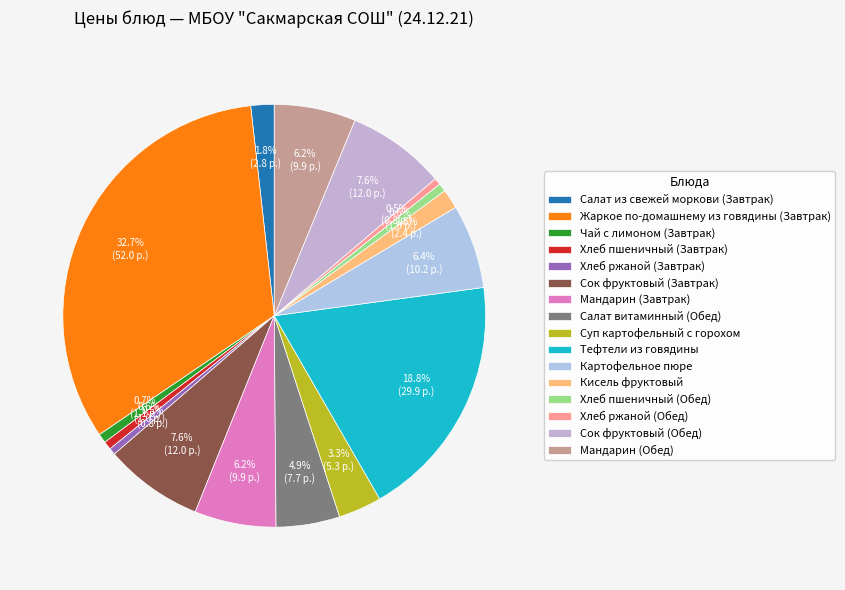

Is Тефтели из говядины the majority of the pie?

No